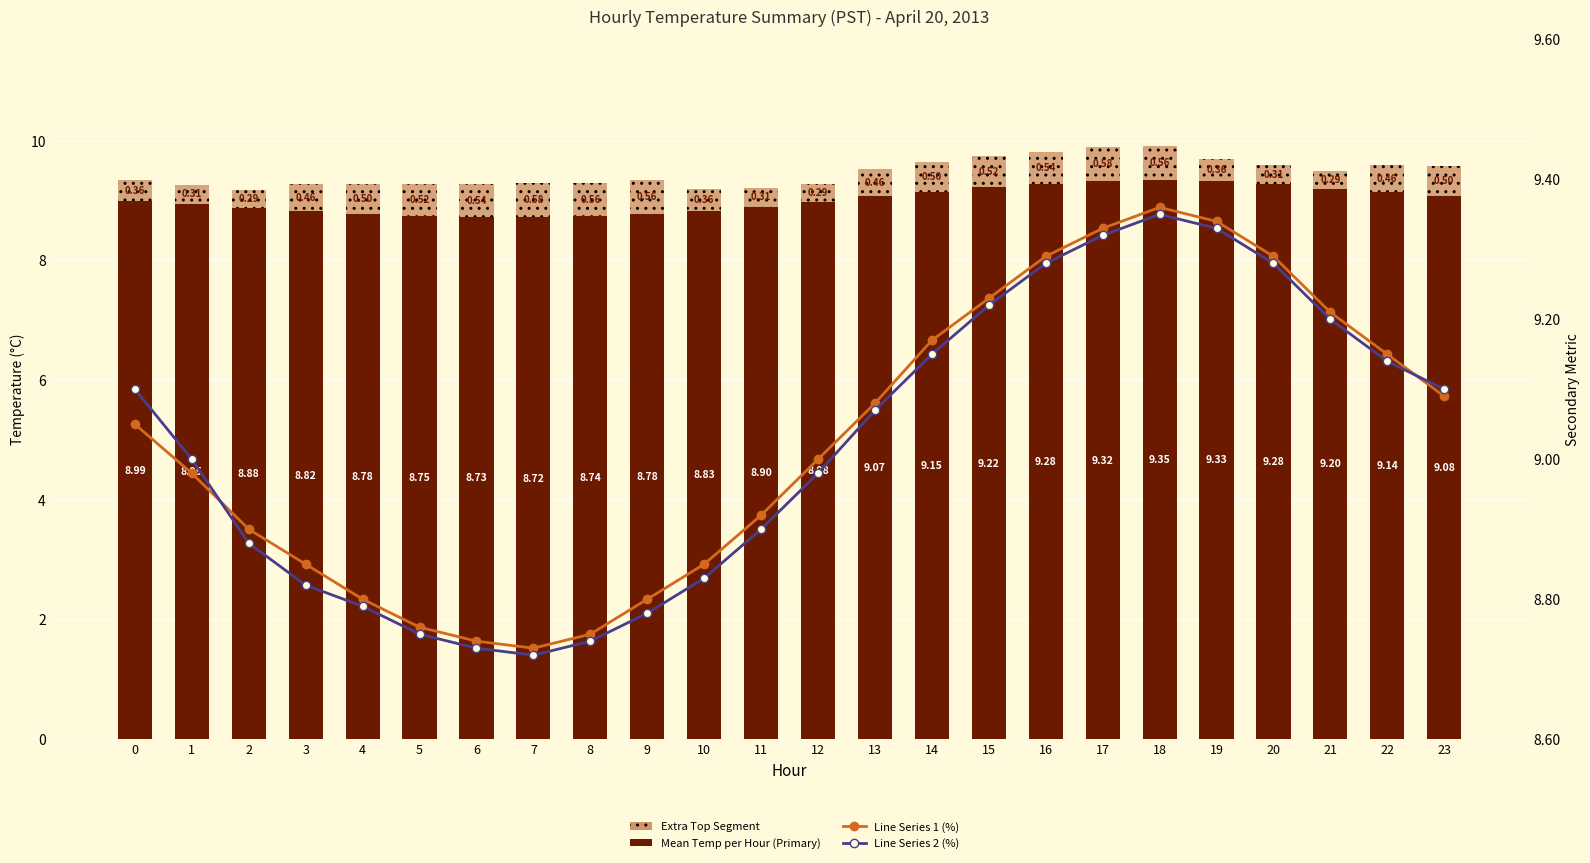

What is the value of the Mean Temp per Hour (Primary) bar at the 8th from the left?

8.7